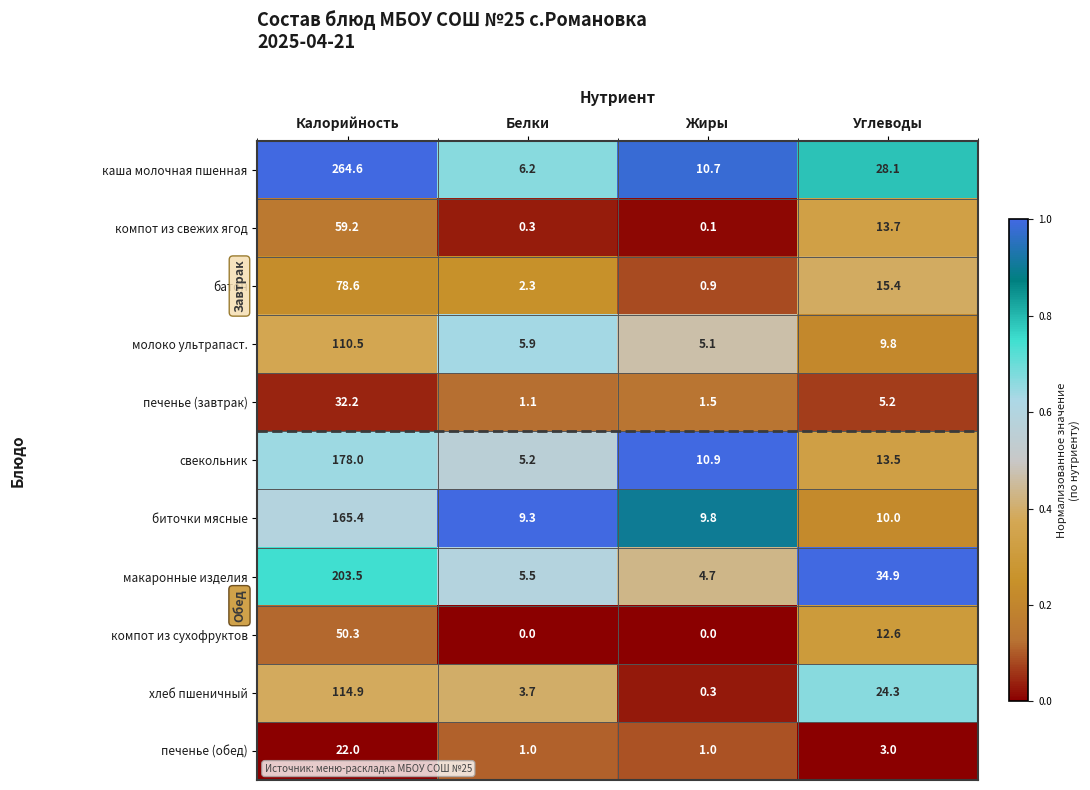

The value of каша молочная пшенная at Жиры is 16.2. True or false?

False